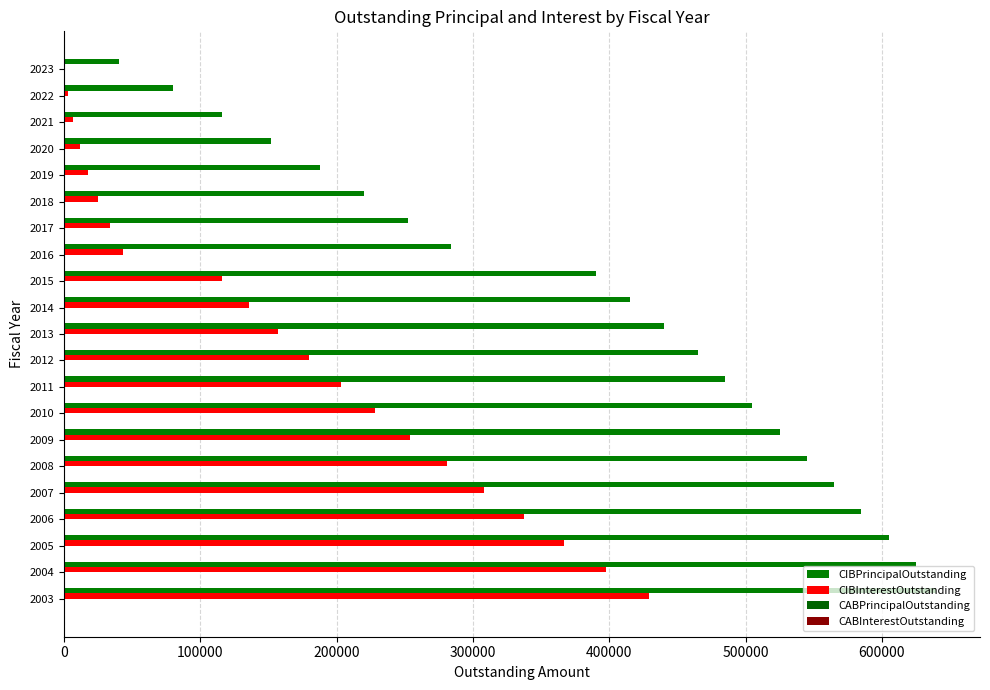

Count the number of data series in this chart.

2